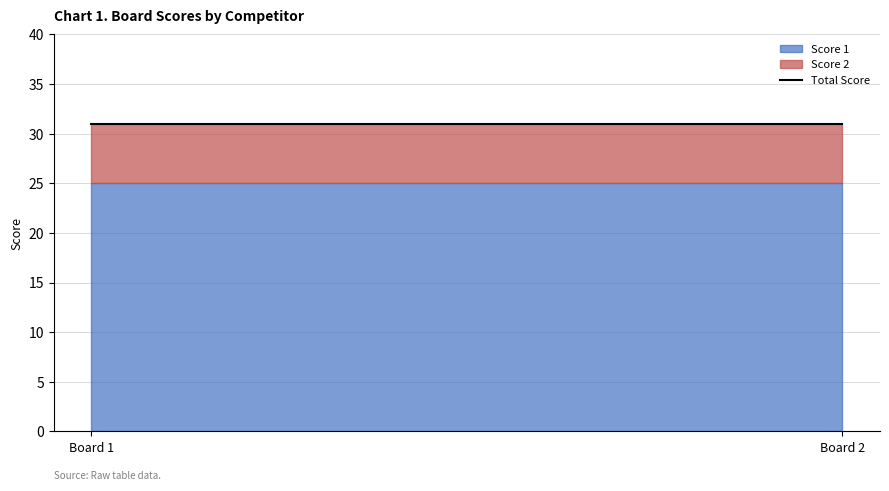

Reading left to right, transcribe all the data shown in this chart.

Score 1: 25	25
Score 2: 6	6